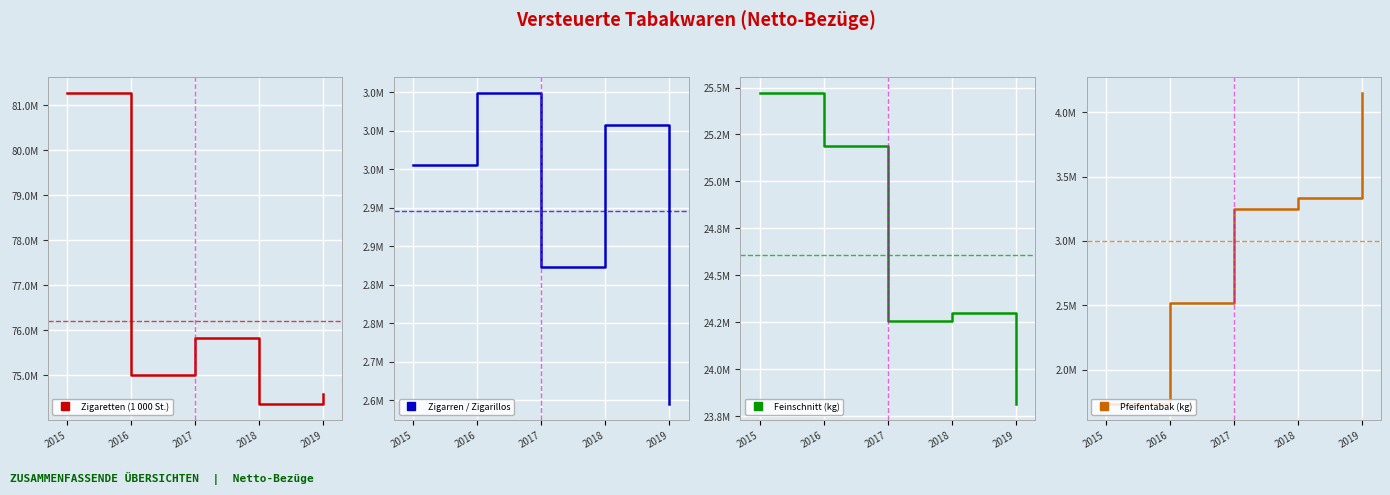

At which category is the sum across all series the highest?

2015